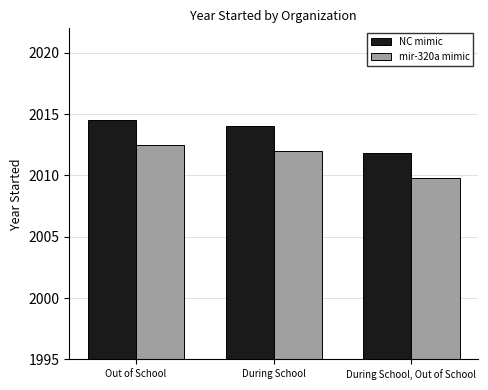

What is the highest value of the mir-320a mimic series?

2012.5